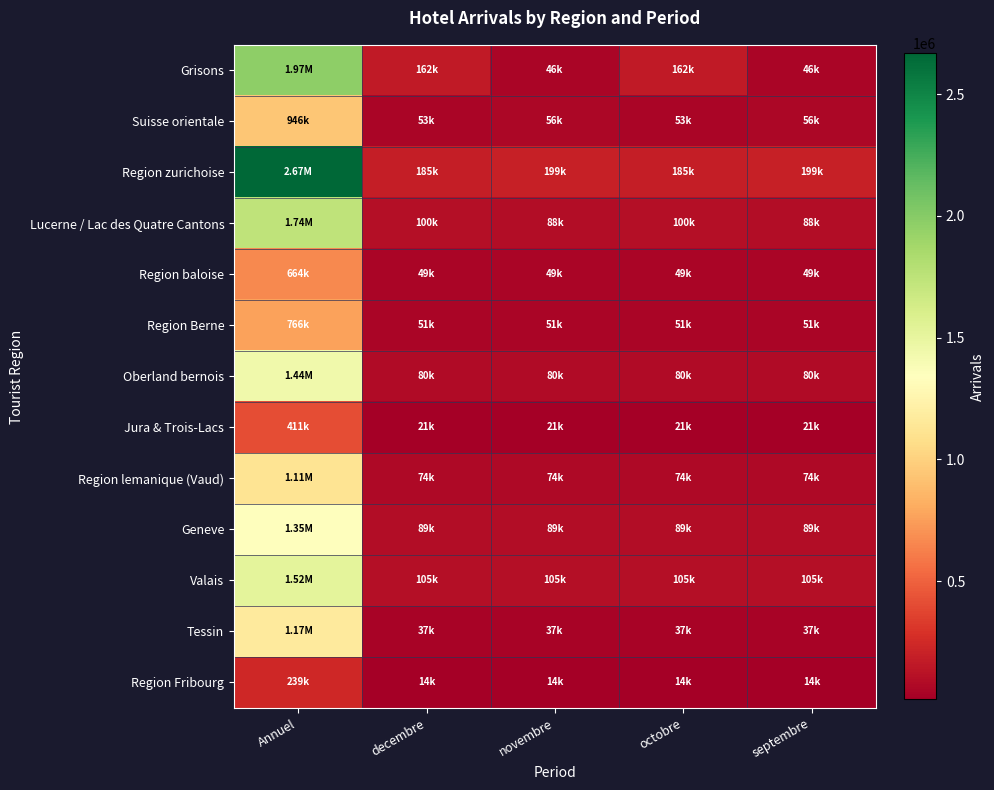

Rank the series by their maximum value, from highest to lowest.

Region zurichoise, Grisons, Lucerne / Lac des Quatre Cantons, Valais, Oberland bernois, Geneve, Tessin, Region lemanique (Vaud), Suisse orientale, Region Berne, Region baloise, Jura & Trois-Lacs, Region Fribourg